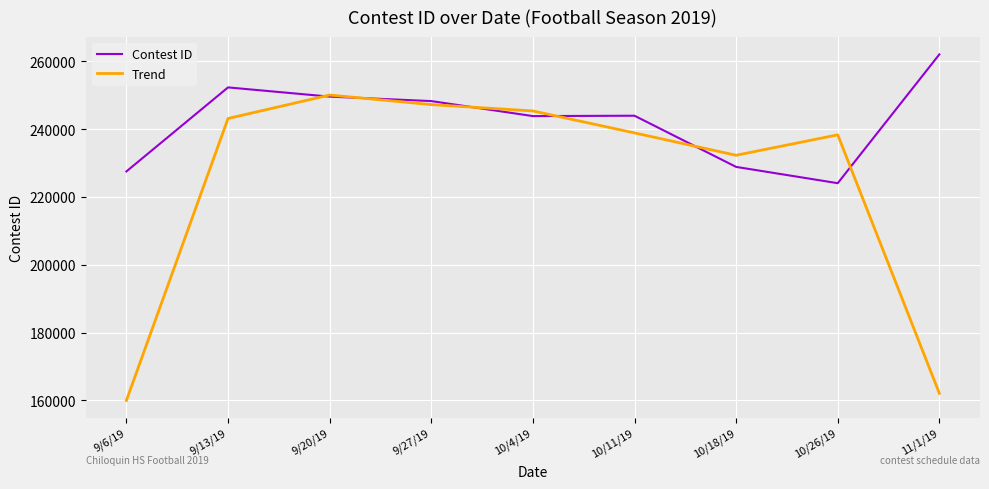

Is the value of Trend at 10/26/19 greater than the value of Contest ID at 10/11/19?

No